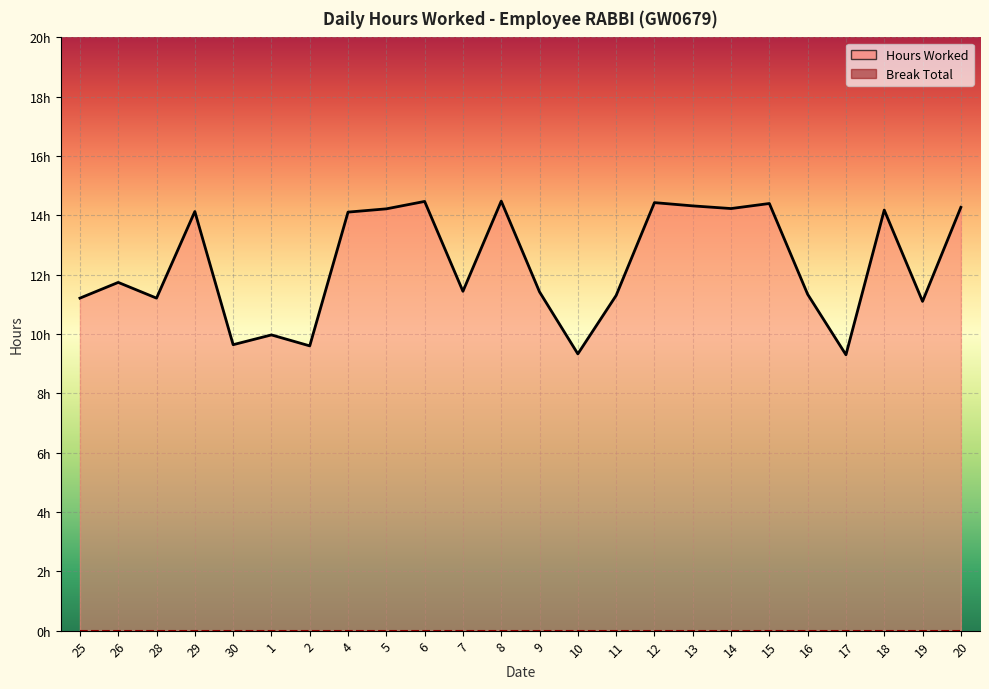

Rank the series by their average value, from lowest to highest.

Break Total, Hours Worked